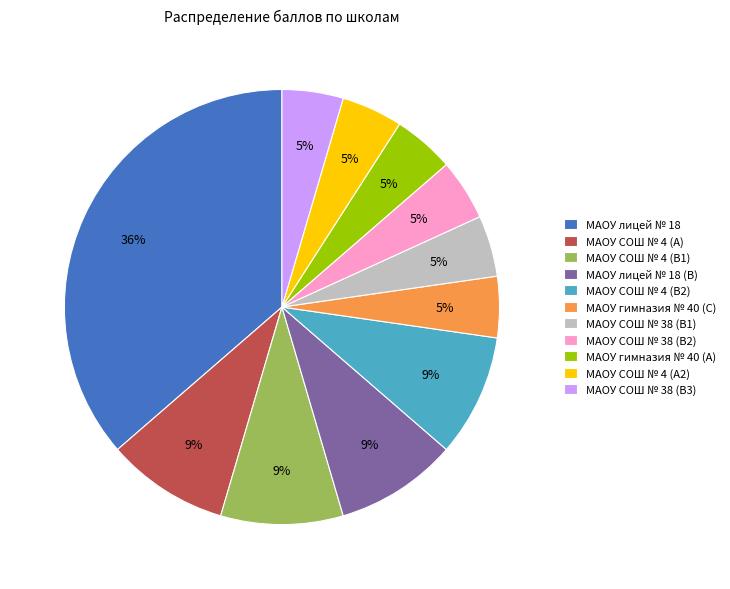

What is the largest slice in the pie chart?

МАОУ лицей № 18